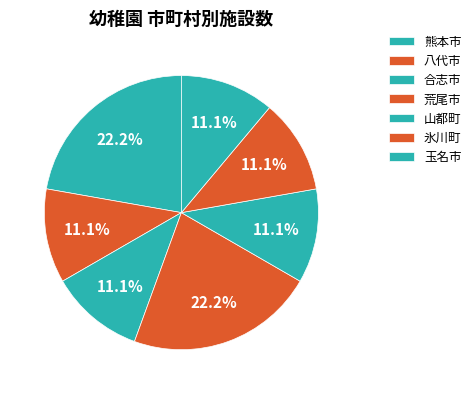

Count the number of slices in the pie.

7